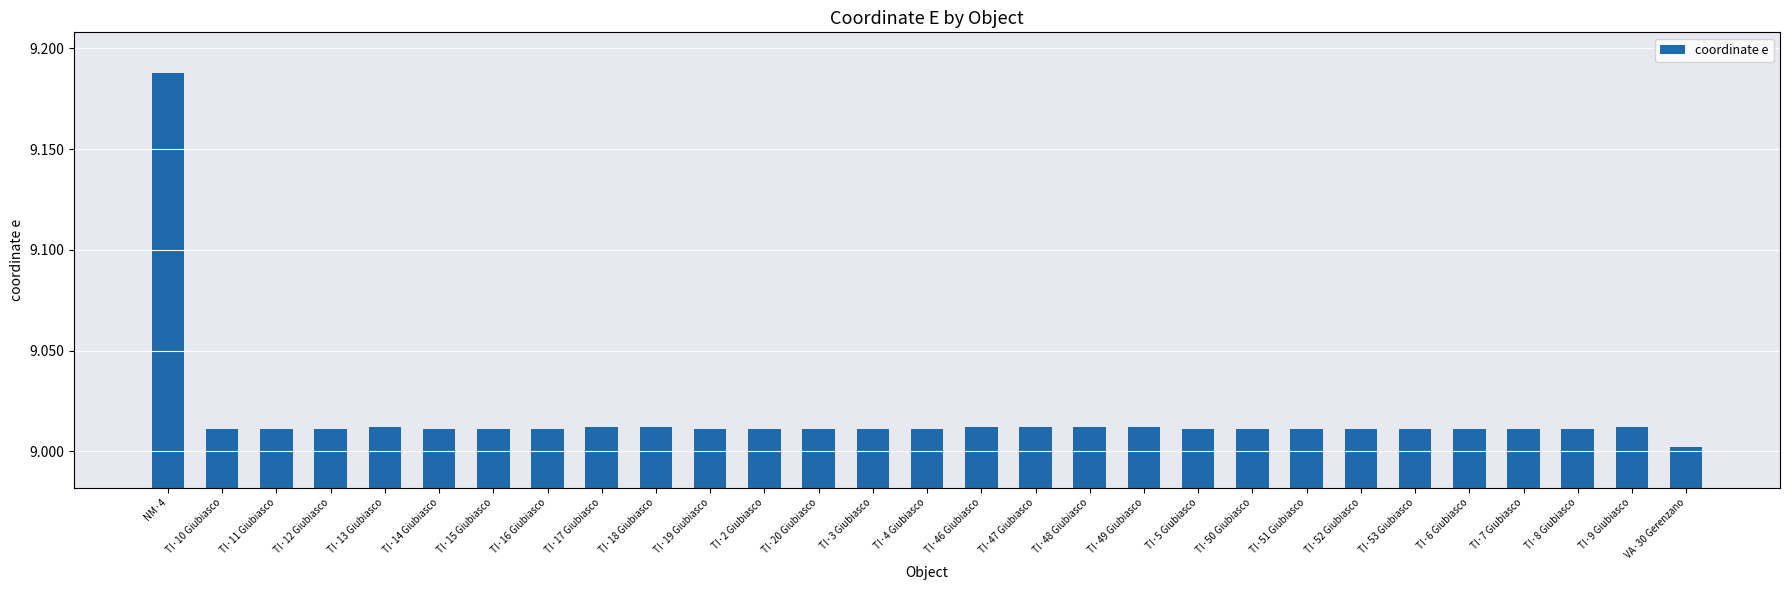

True or false: the data shows 9.0 at TI·49 Giubiasco.

True